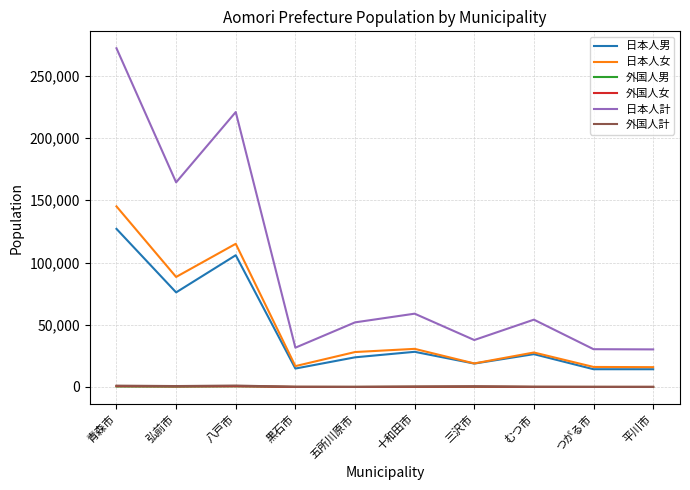

Is the value of 外国人男 at むつ市 greater than the value of 日本人計 at 青森市?

No